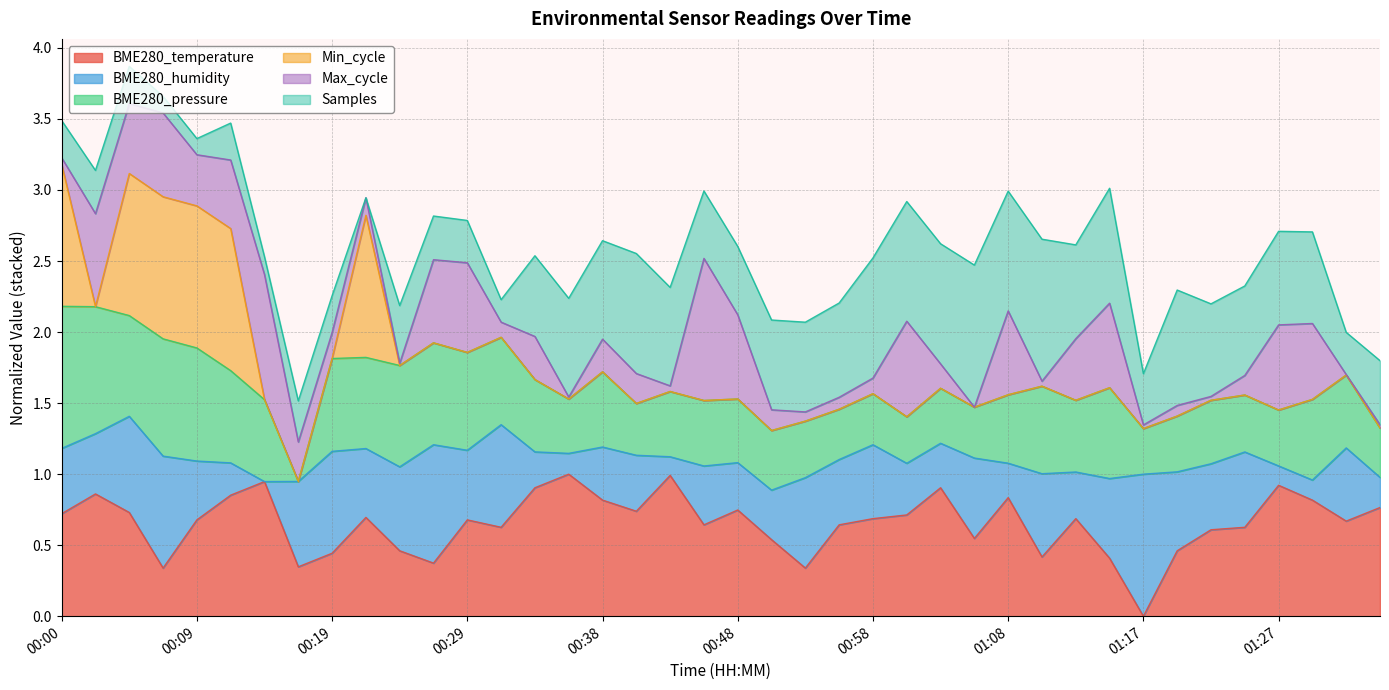

Where is the data nearest to the value 0?

01:17